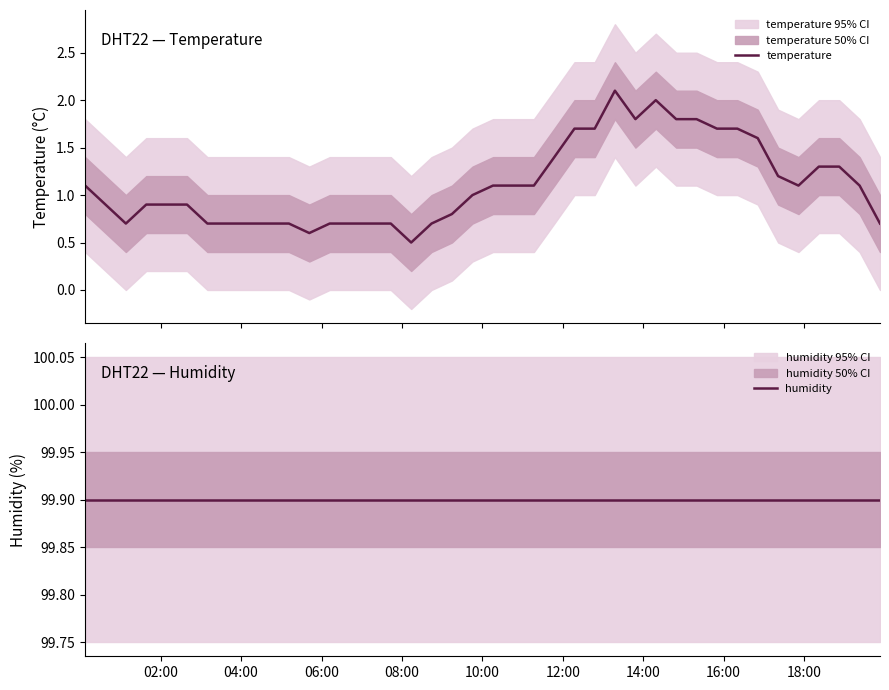

True or false: humidity has more than 0 interior local peaks.

False